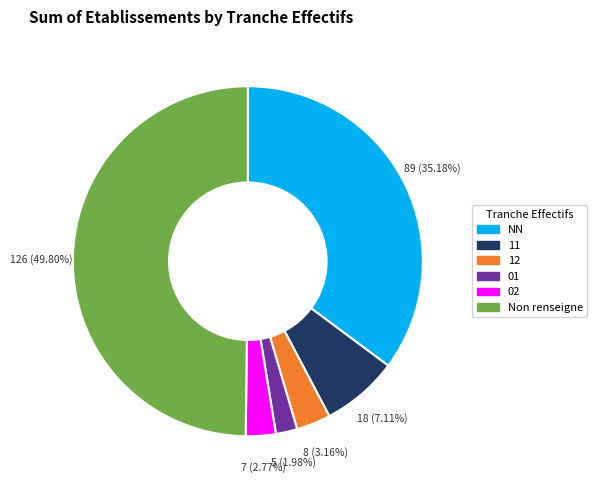

To the nearest percent, what percentage of the pie is NN?

35%